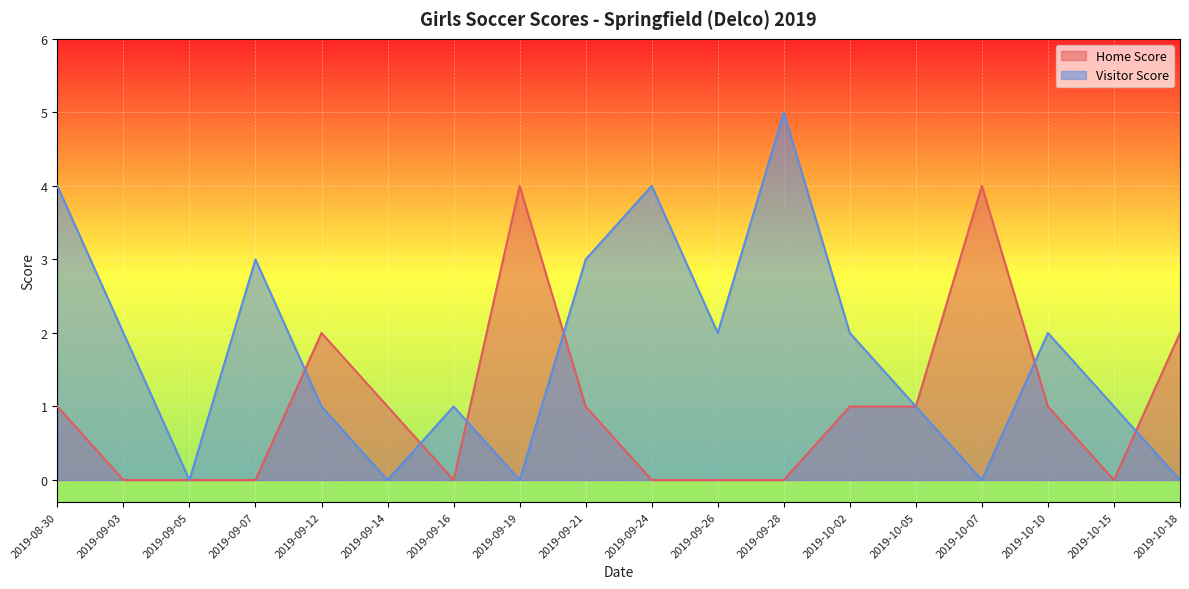

How many data points in Home Score are less than 1?

8